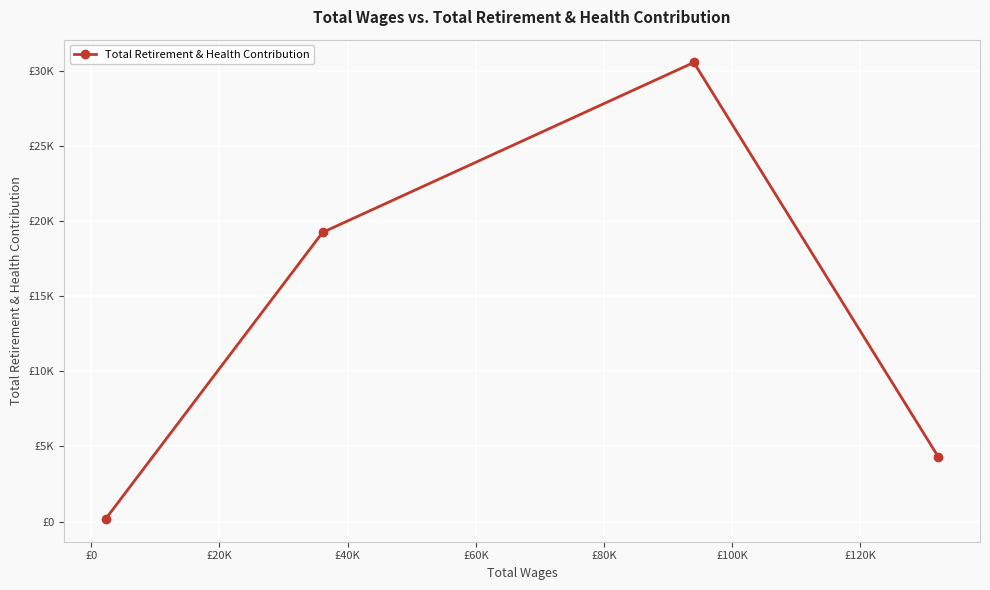

Is this an area chart (filled region under the line)?

No